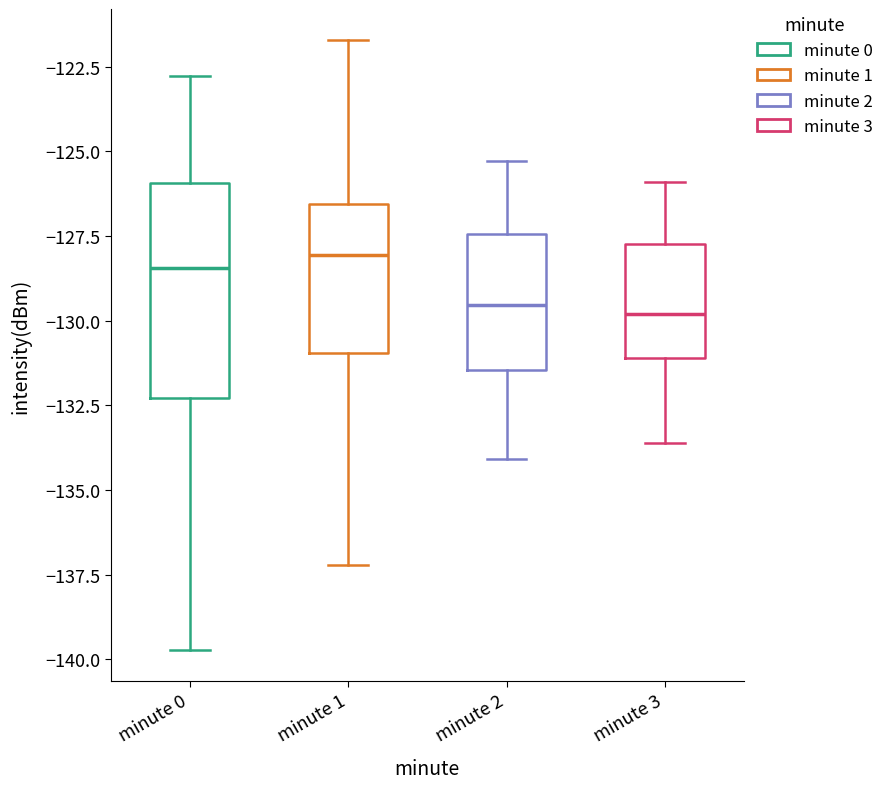

Reading left to right, transcribe this box plot: for each box, give where its median line is, the range the box spans, and where its two whiskers end, as read against the y-axis. The values are not printed on the chart, so give them approximately, as read against the axis.

minute 0: median -128.5, box -132.5 to -126.0, whiskers -139.5 to -123.0
minute 1: median -128.0, box -131.0 to -126.5, whiskers -137.0 to -121.5
minute 2: median -129.5, box -131.5 to -127.5, whiskers -134.0 to -125.5
minute 3: median -130.0, box -131.0 to -127.5, whiskers -133.5 to -126.0